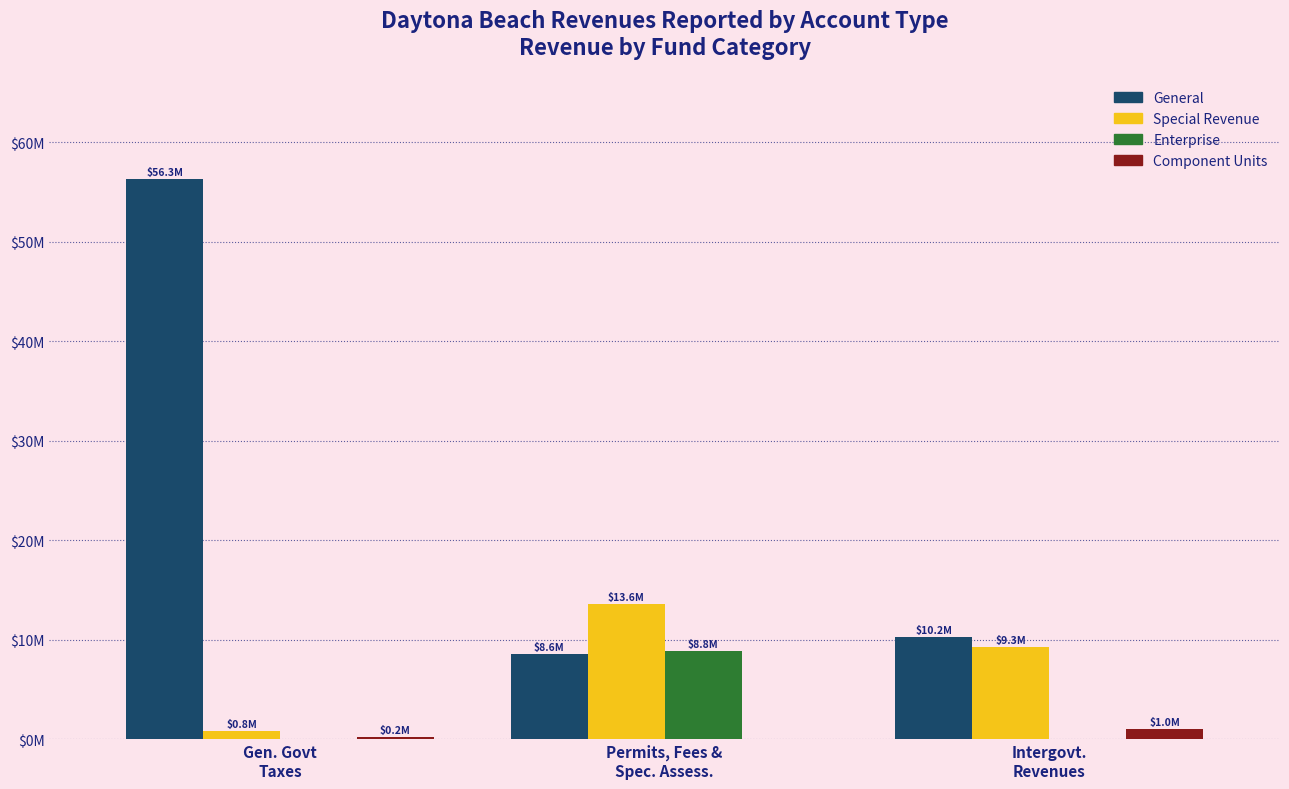

What position from the left is Gen. Govt
Taxes?

1